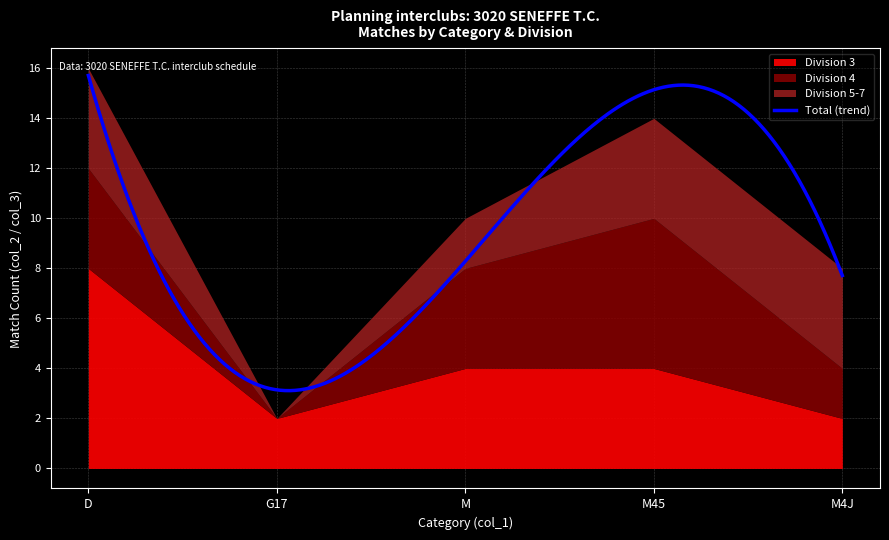

Which category has the highest value in the Total (trend) series?

D